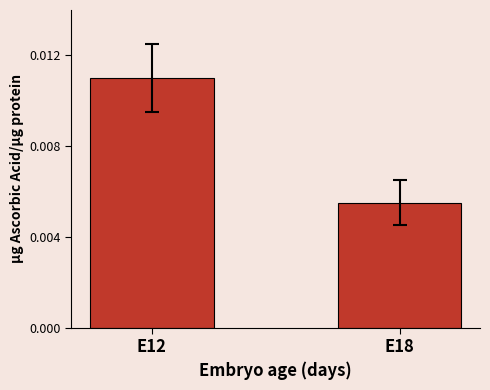

At which category does the chart reach its minimum across all series?

E18